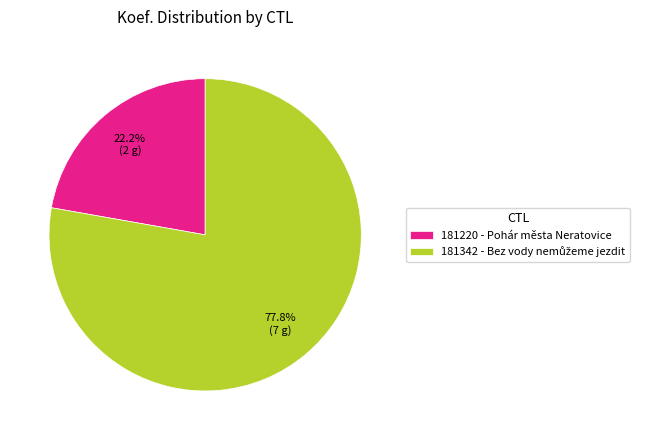

How many slices are in this pie chart?

2